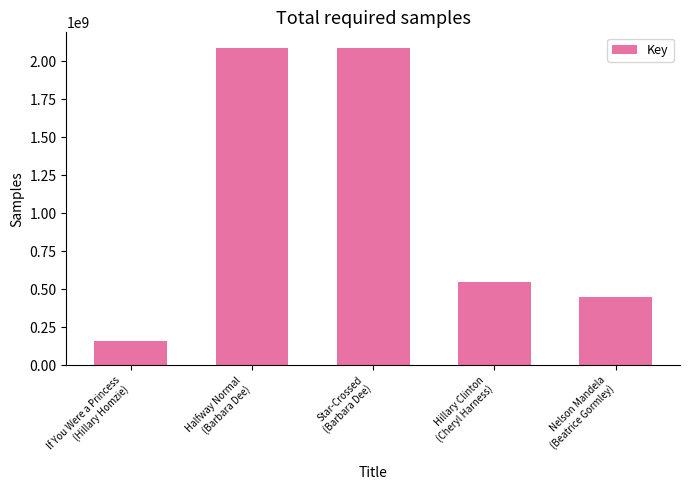

True or false: the data shows 654877018 at Halfway Normal
(Barbara Dee).

False